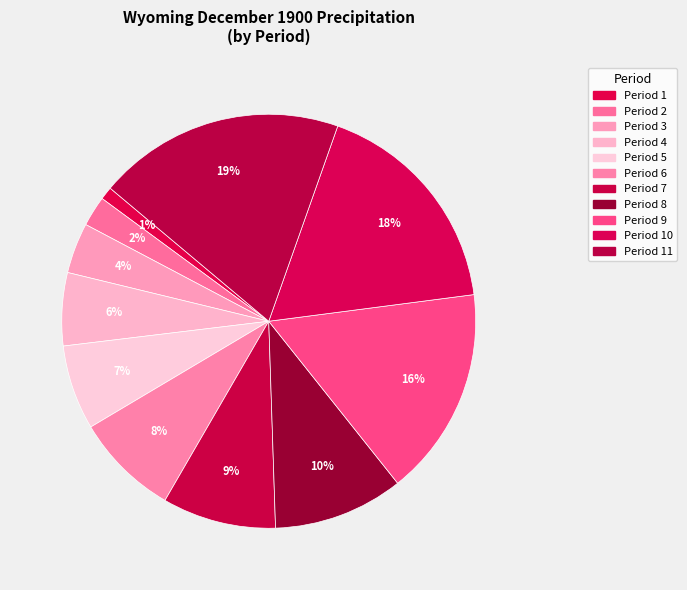

How many segments does this pie chart have?

11